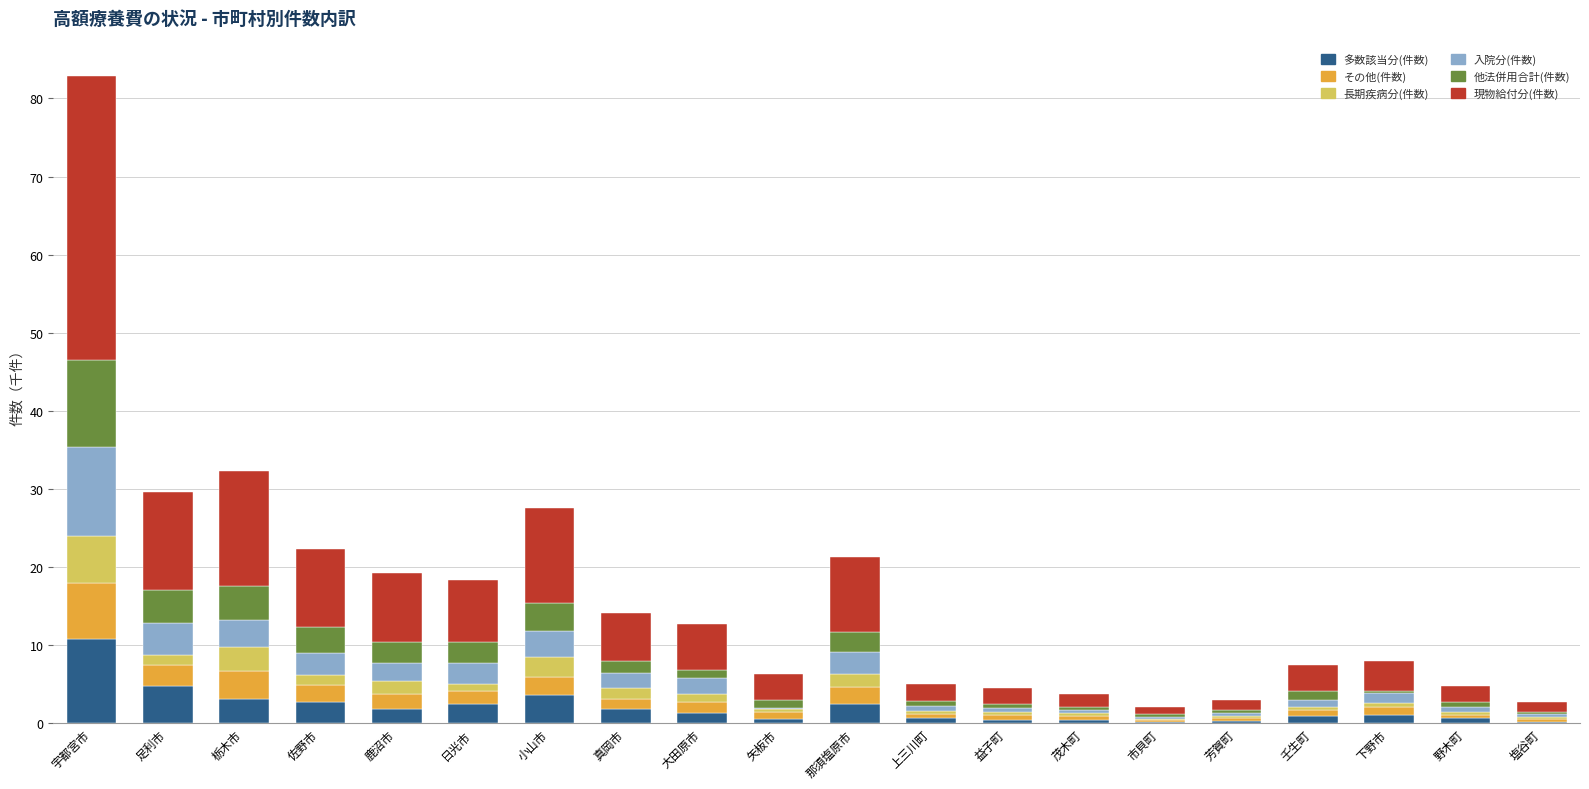

What is the total value across all series at 宇都宮市?

82.9